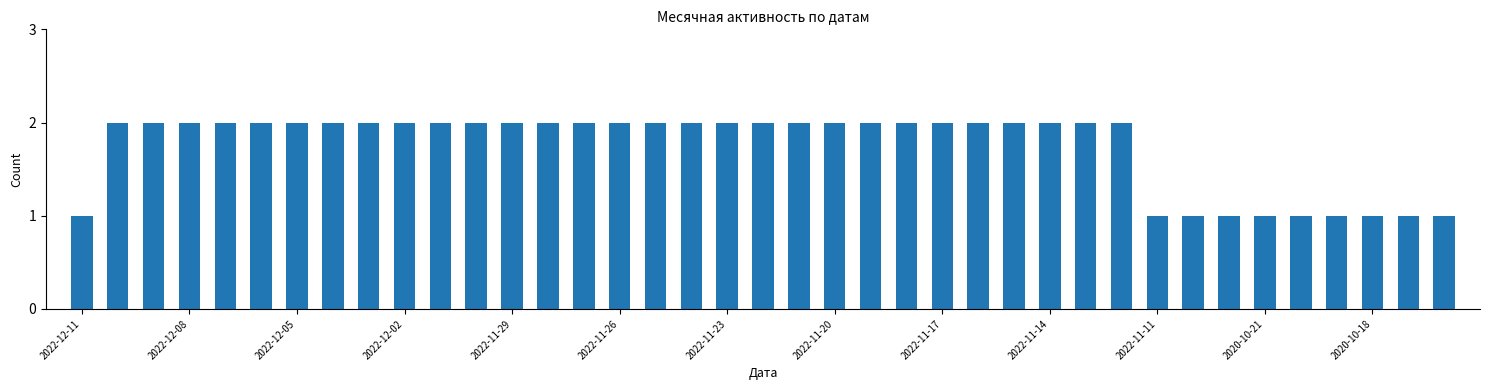

How many data points does each series have?

39